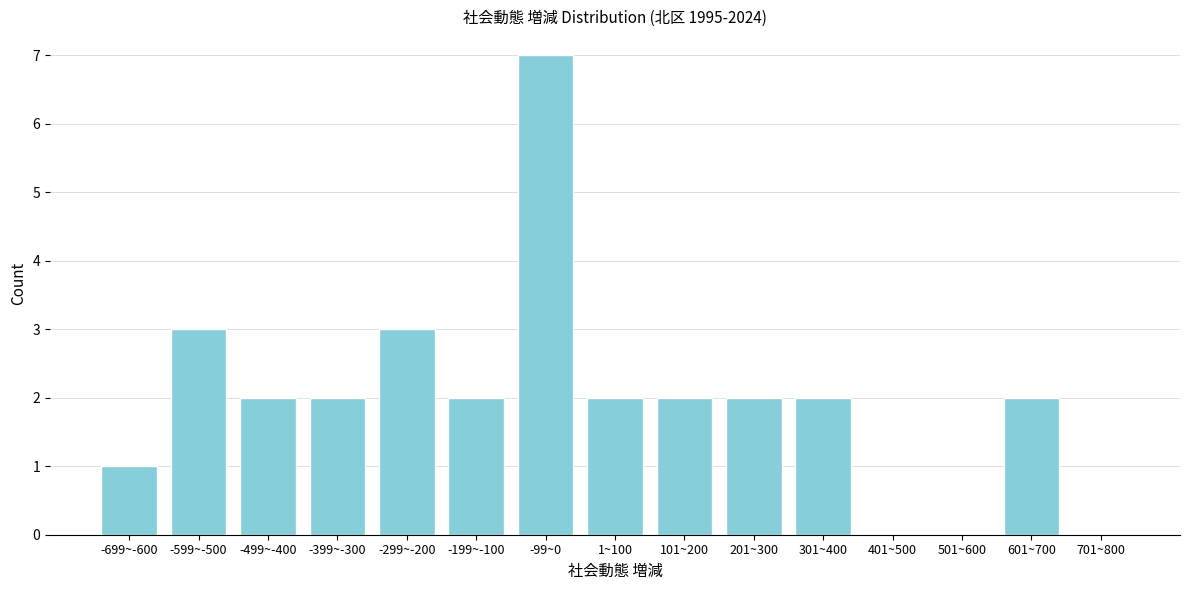

Reading left to right, transcribe all the data shown in this chart.

-699~-600=1	-599~-500=3	-499~-400=2	-399~-300=2	-299~-200=3	-199~-100=2	-99~0=7	1~100=2	101~200=2	201~300=2	301~400=2	401~500=0	501~600=0	601~700=2	701~800=0